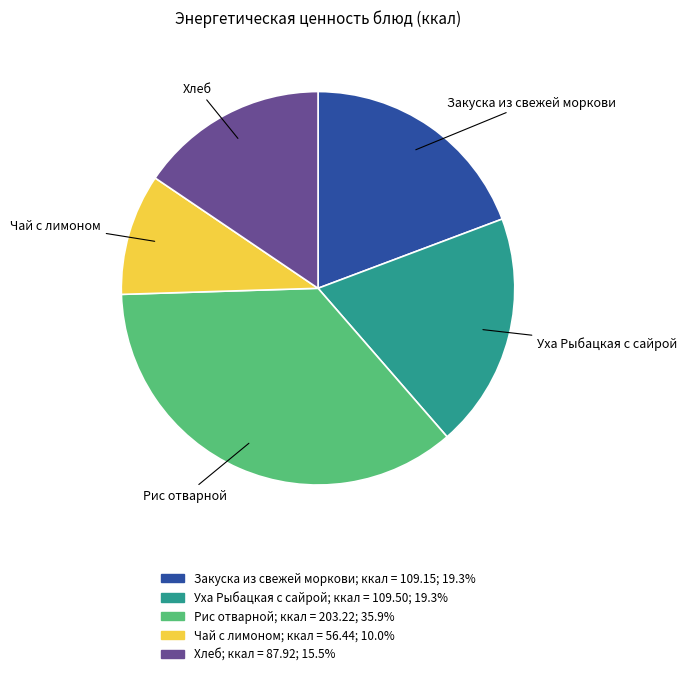

What is the ratio of the value at Закуска из свежей моркови to the value at Рис отварной?

0.5